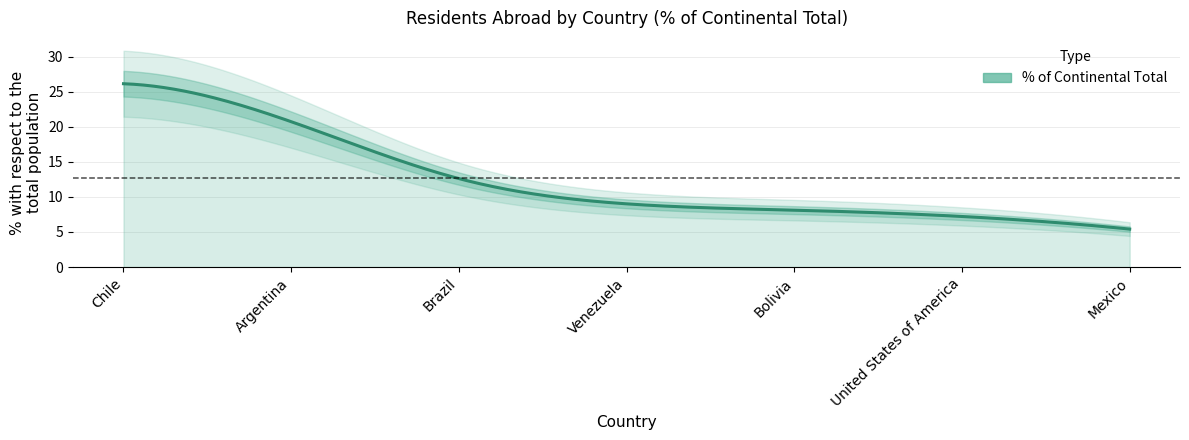

The chart shows a value of 7.2 at United States of America. True or false?

True